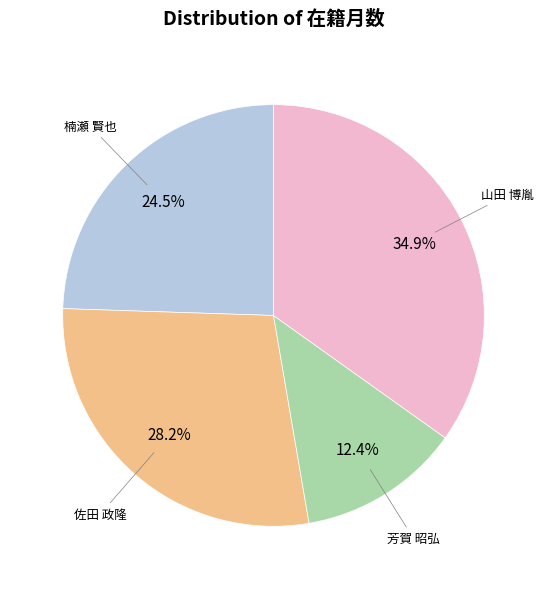

How many segments does this pie chart have?

4